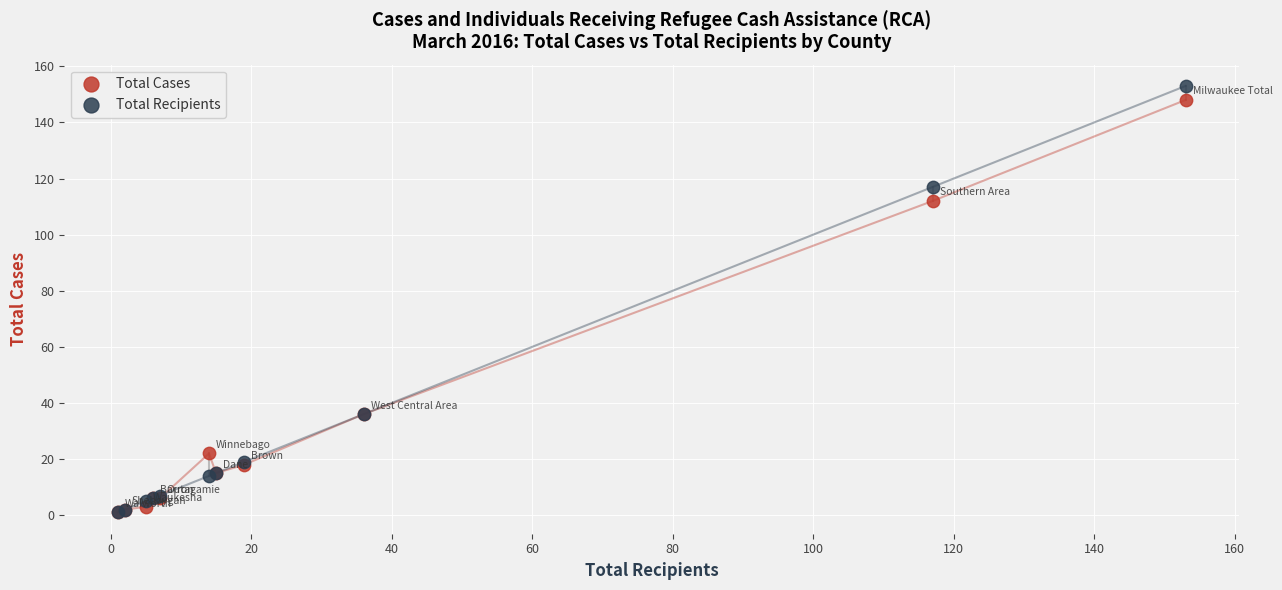

In the Total Recipients series, what Y value is closest to 77?

117